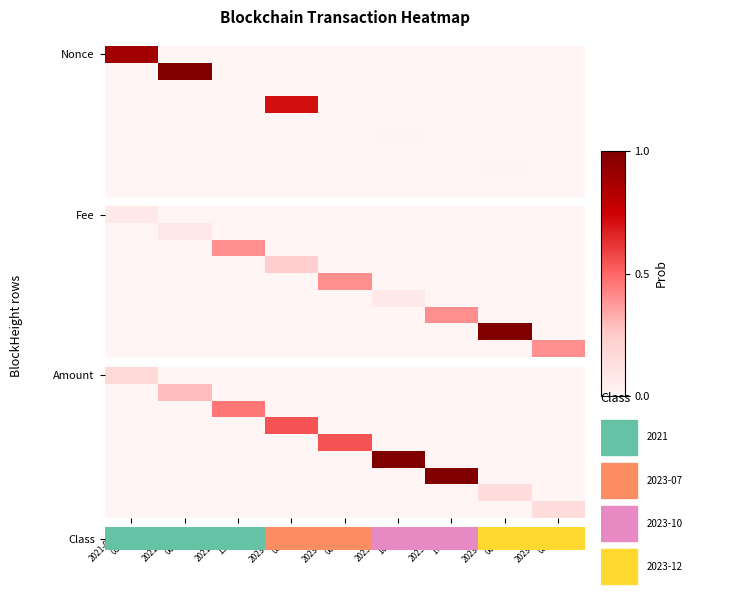

What is the total value across all series at 2021-08-10
15:27?

0.5